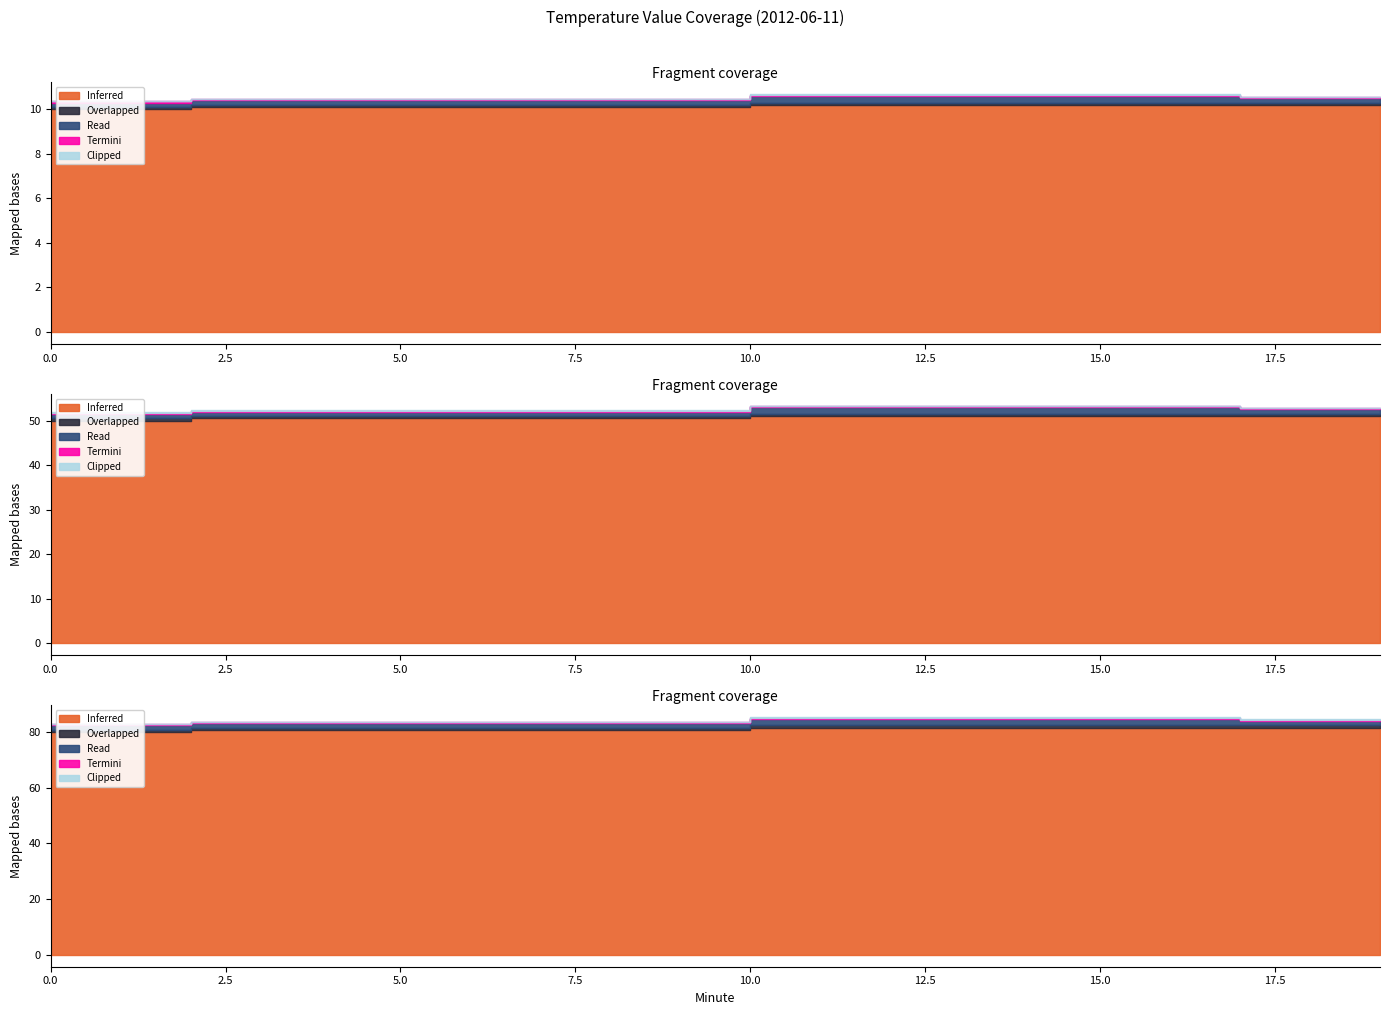

What are all the series names shown in the legend?

Inferred, Overlapped, Read, Termini, Clipped